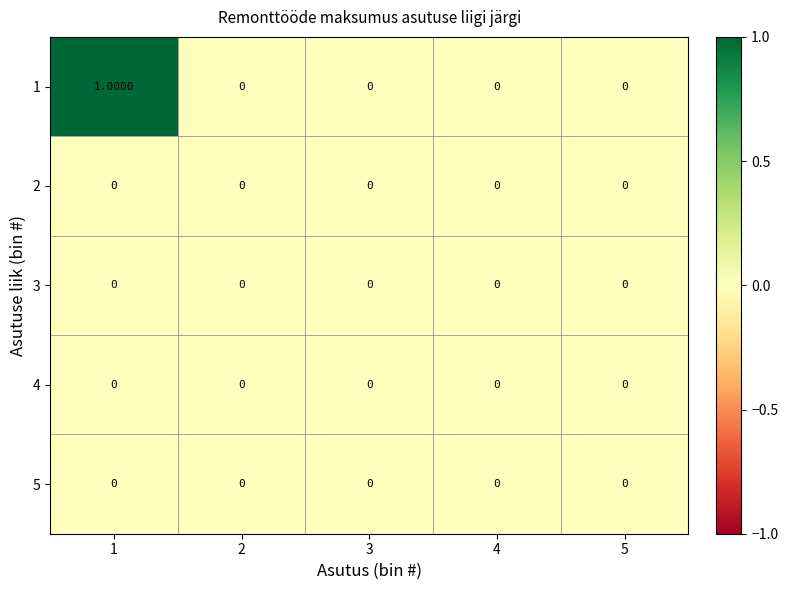

Rank the series at 4 from lowest to highest value.

1, 2, 3, 4, 5